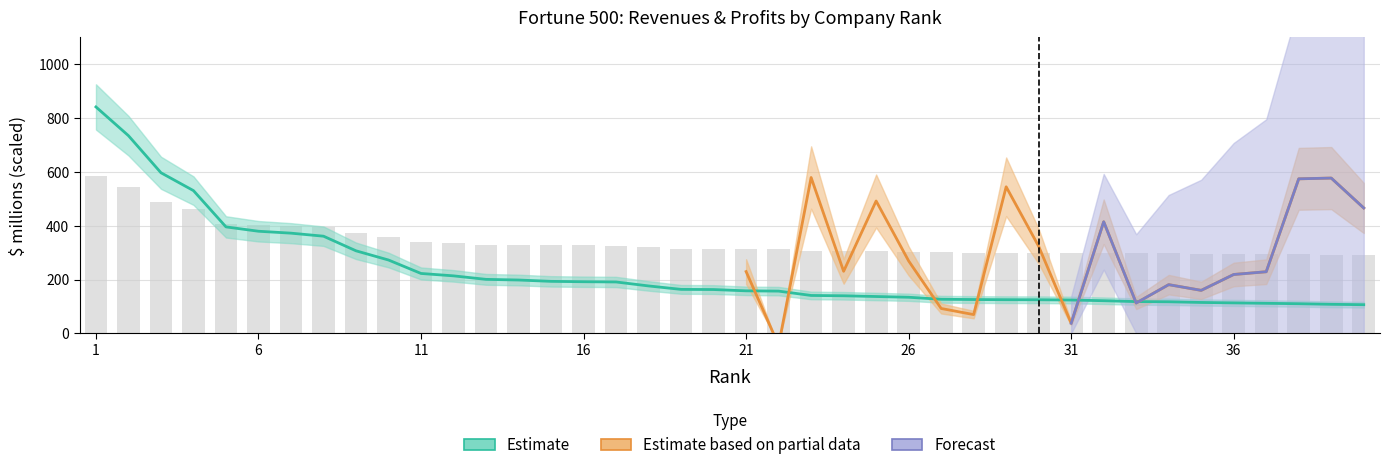

Is it true that the value at 24 is 83.3?

False